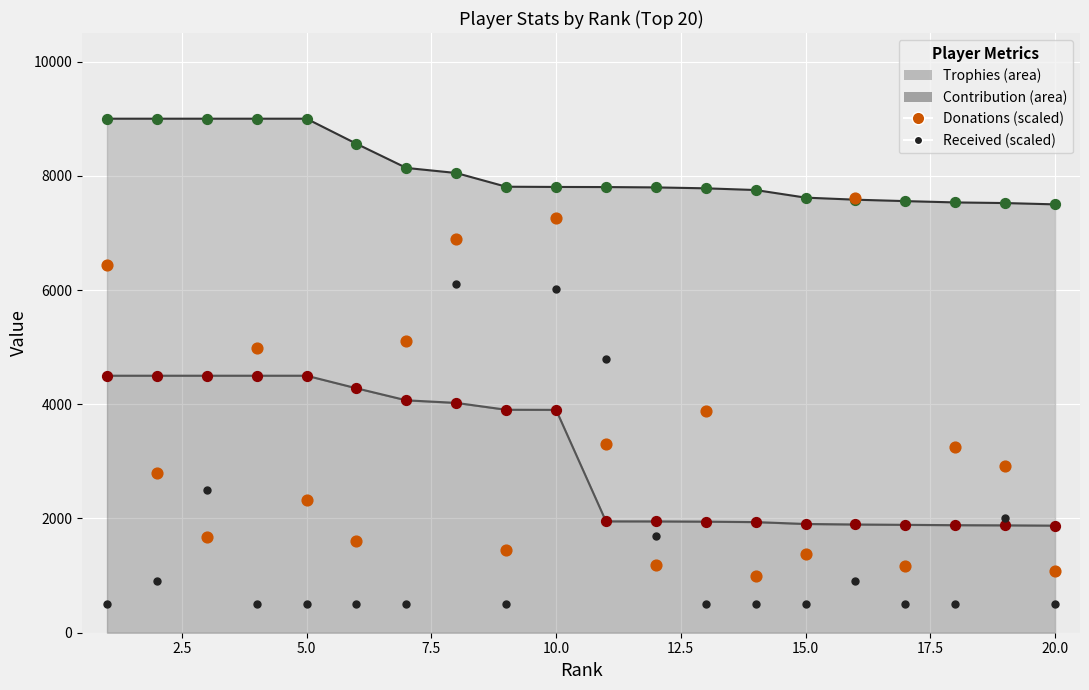

What is the total value across all series at 10?

24997